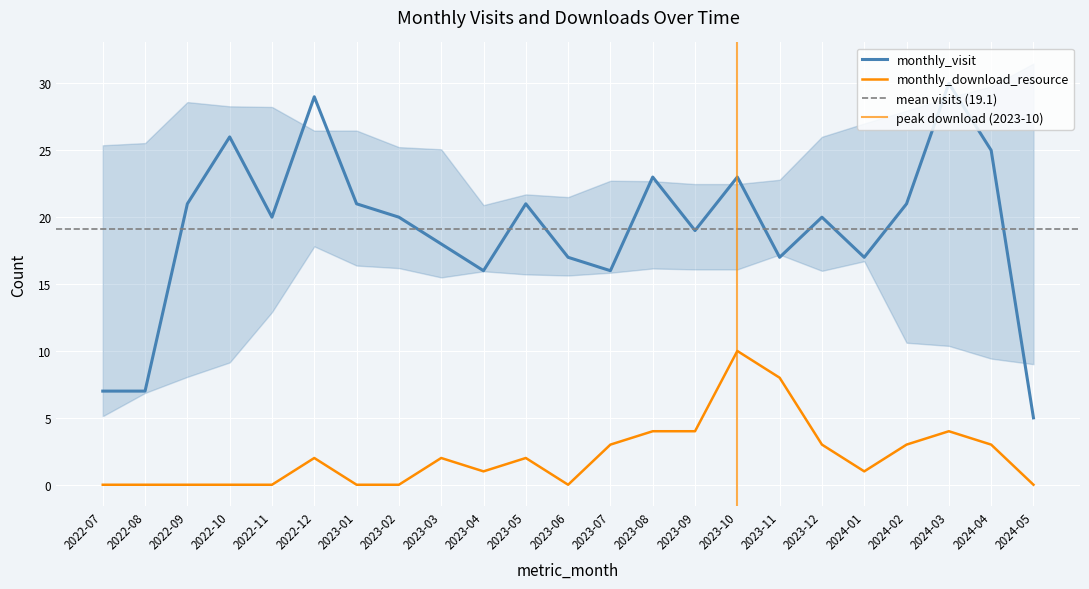

In monthly_download_resource, how many points are lower than both neighbors (excluding endpoints)?

3